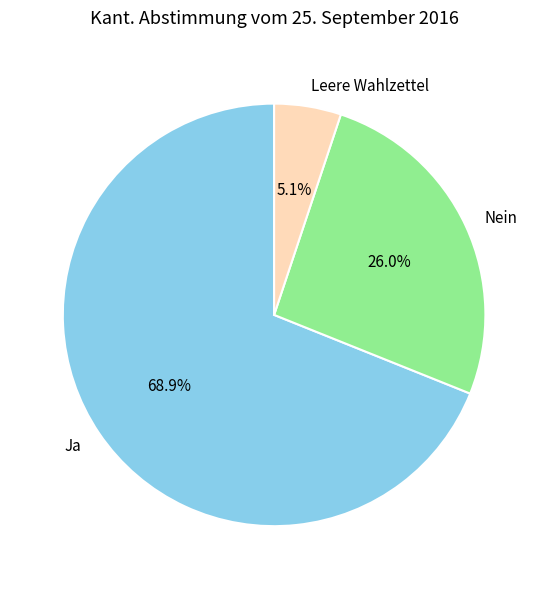

True or false: Nein accounts for 40% of the total.

False